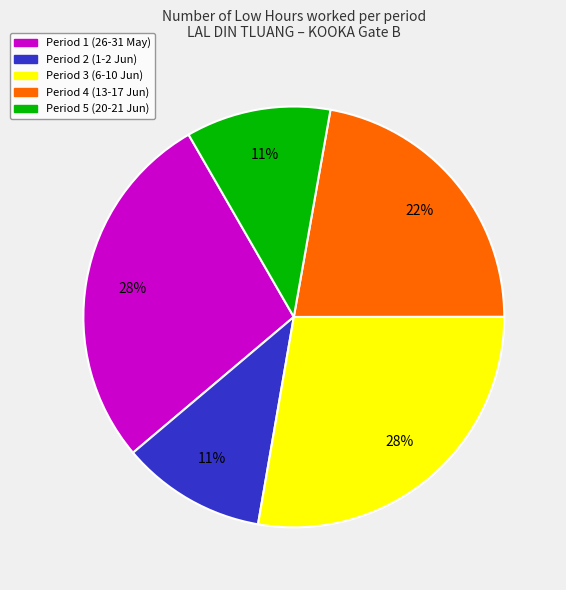

To the nearest percent, what is the average slice percentage?

20%